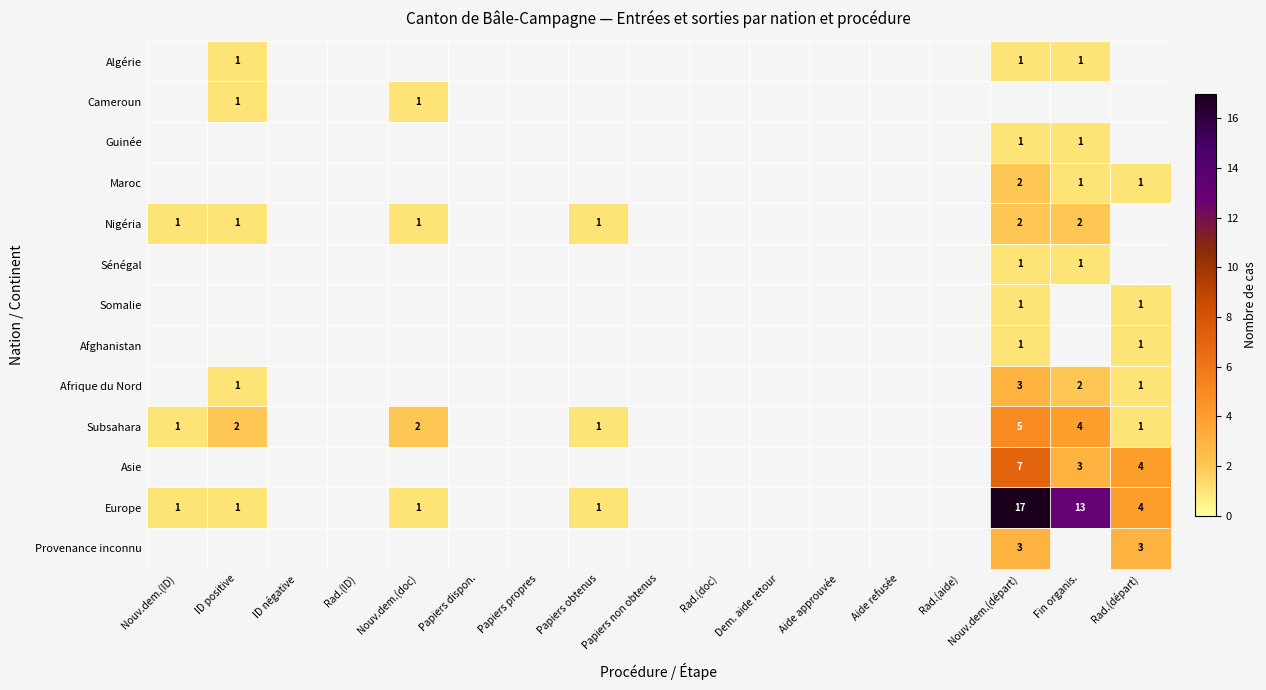

True or false: Europe has a value of 1 at Papiers obtenus.

True